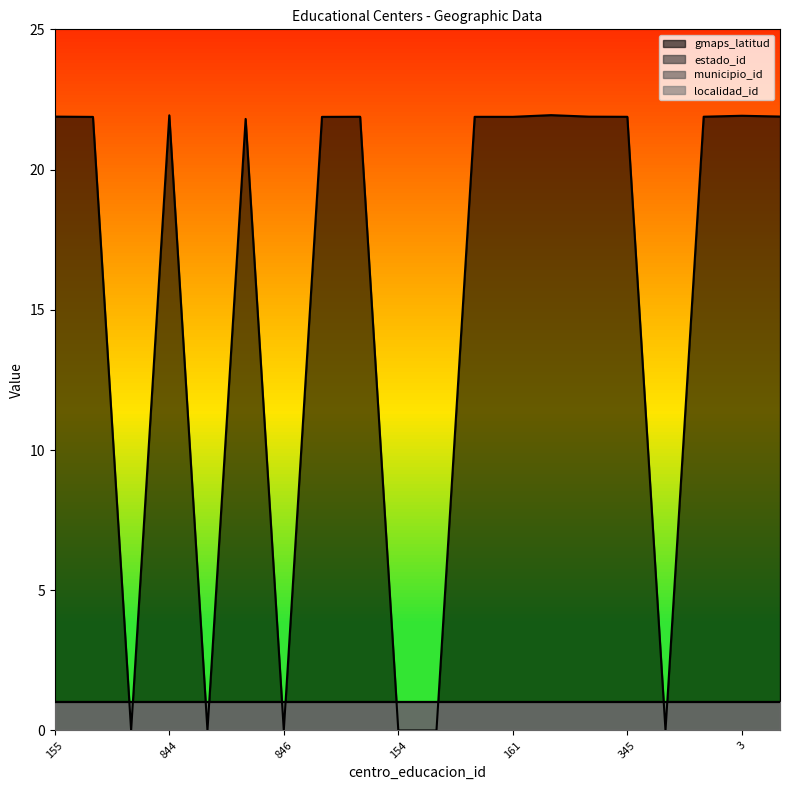

What is the difference between the second highest and minimum values in the gmaps_latitud series?

21.9